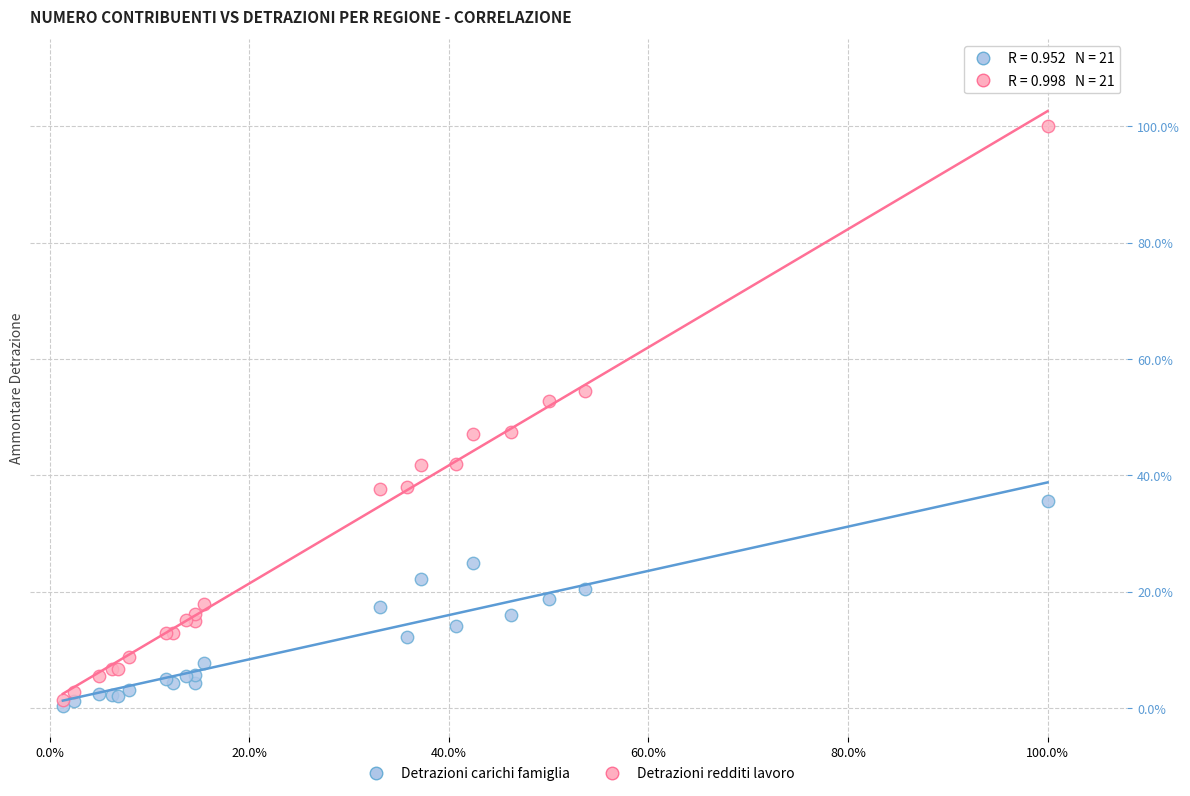

What are all the series names shown in the legend?

Detrazioni carichi famiglia, Detrazioni redditi lavoro